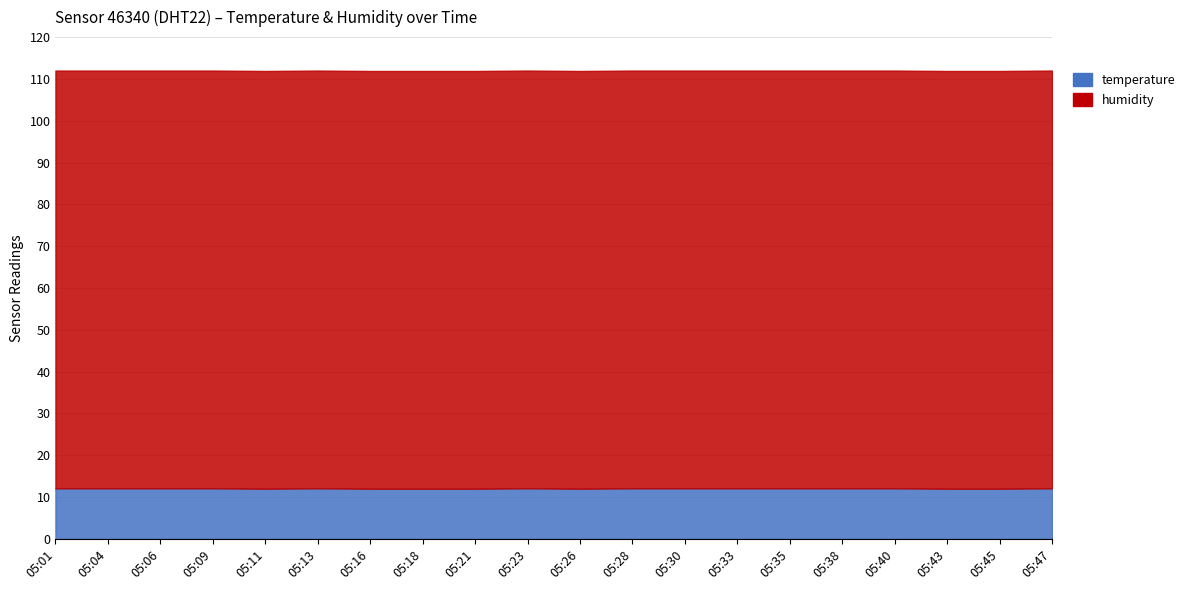

What is the value of the temperature point at the 2nd from the left?

12.1